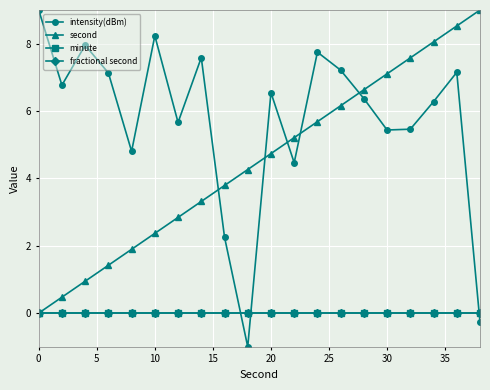

True or false: intensity(dBm) and fractional second cross at least once.

True